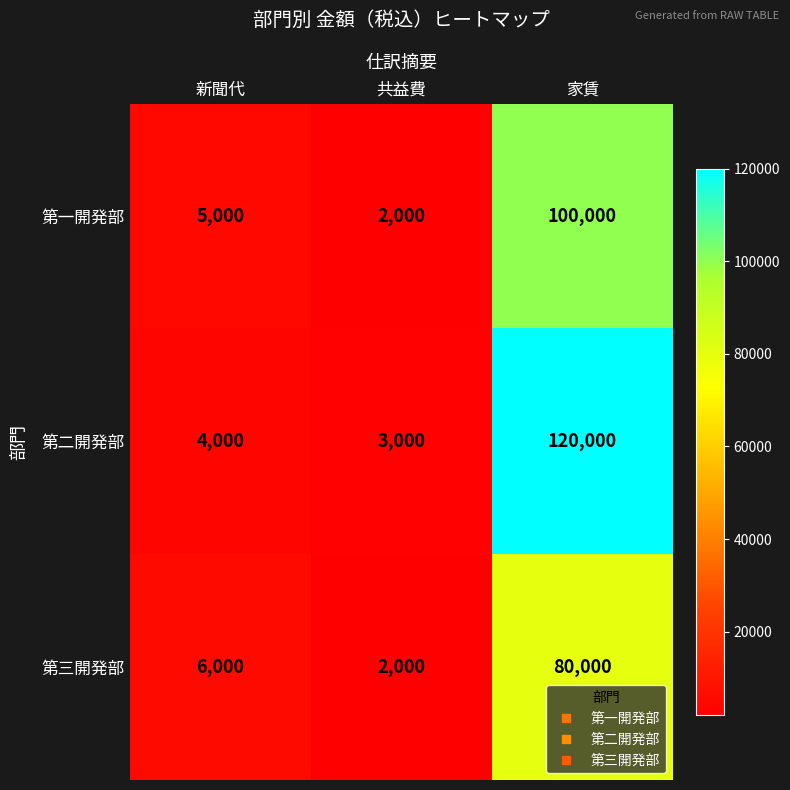

What is the difference between the highest and lowest values at 家賃?

40000